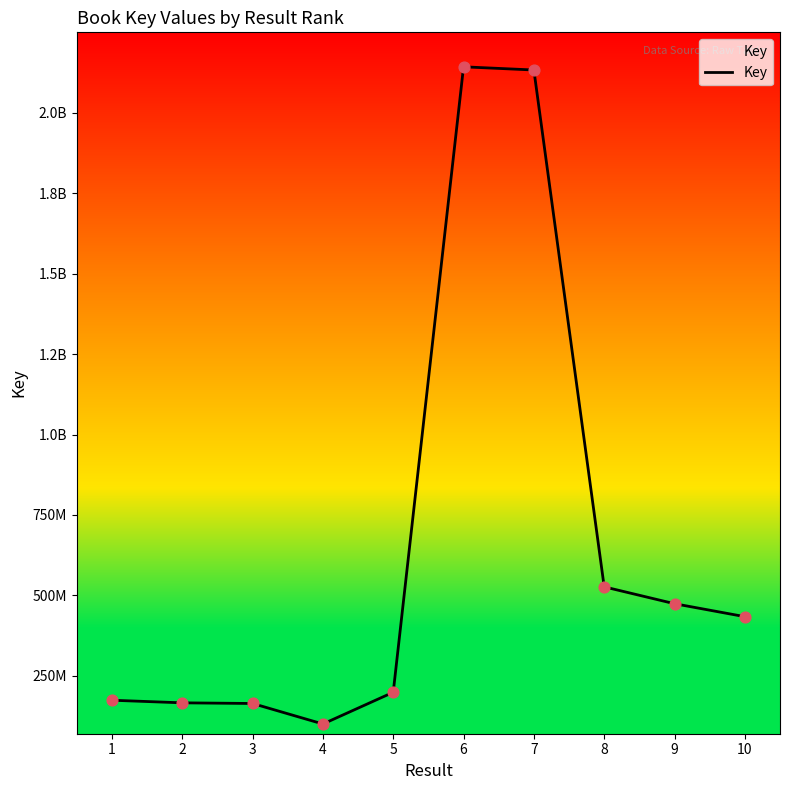

What is the ratio of the value at 1 to the value at 7?

0.1